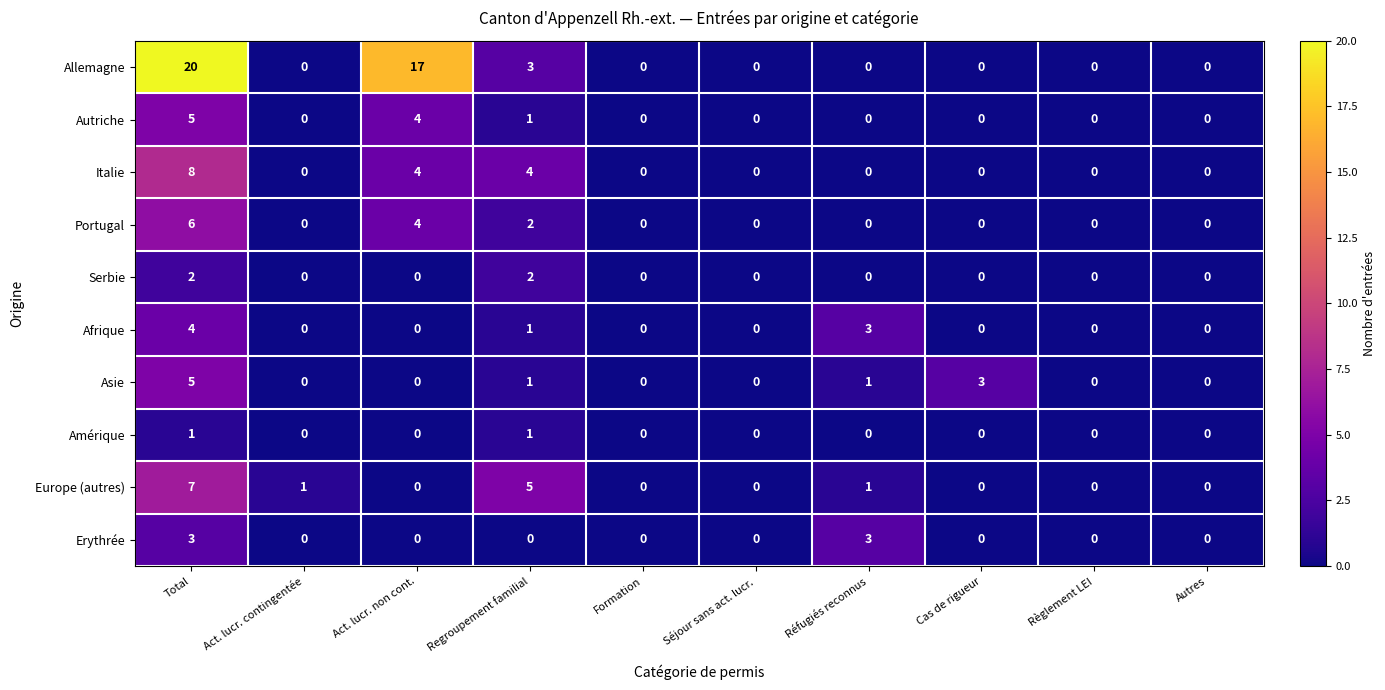

The Erythrée series shows 0 at Regroupement familial. True or false?

True